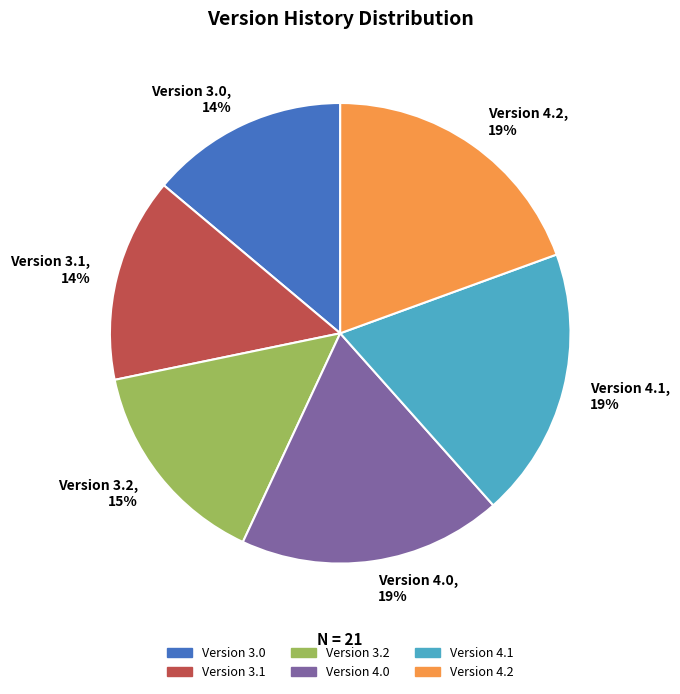

Between Version 3.0, 14% and Version 4.1, 19%, which is larger?

Version 4.1, 19%